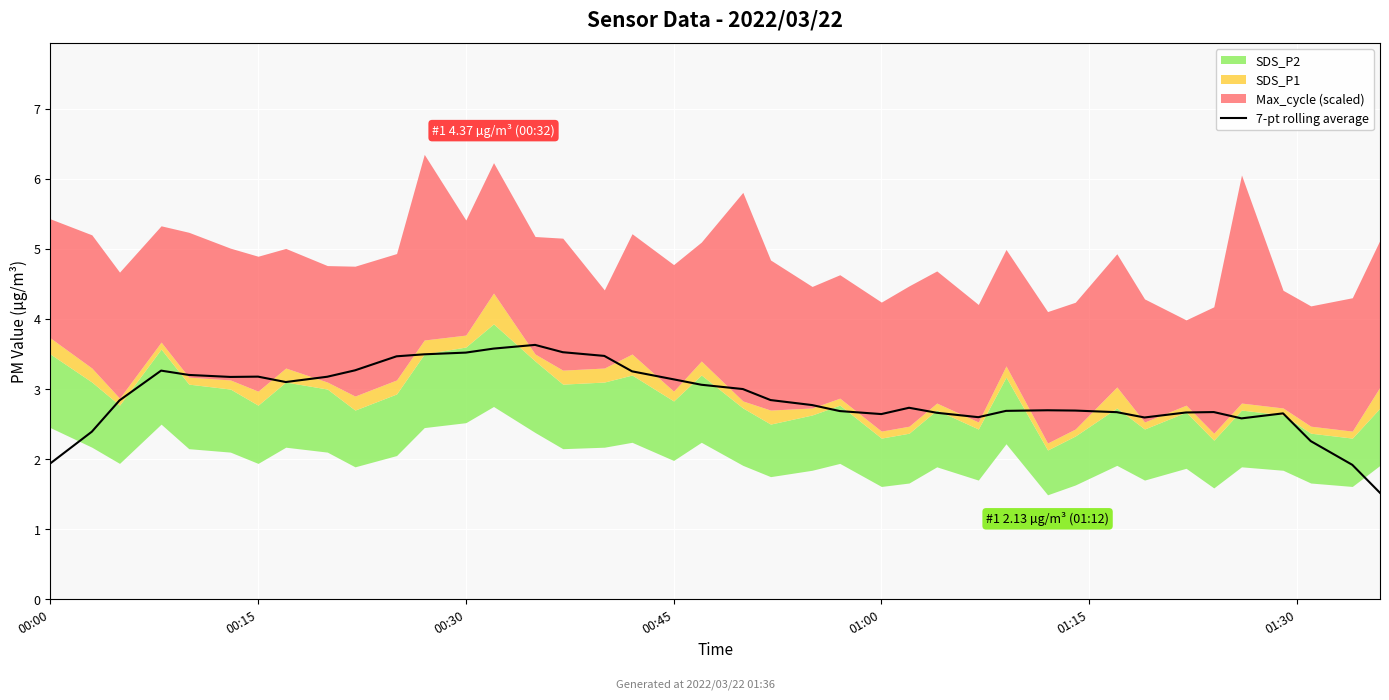

At which label is the value closest to 2?

00:00